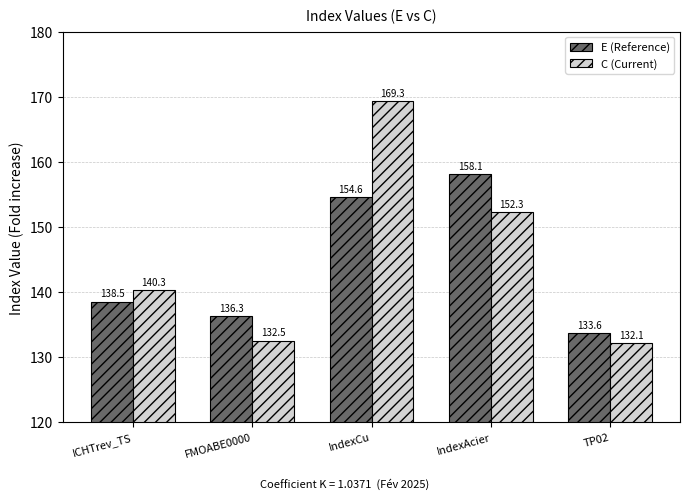

Is it true that C (Current) equals 140.3 at ICHTrev_TS?

True